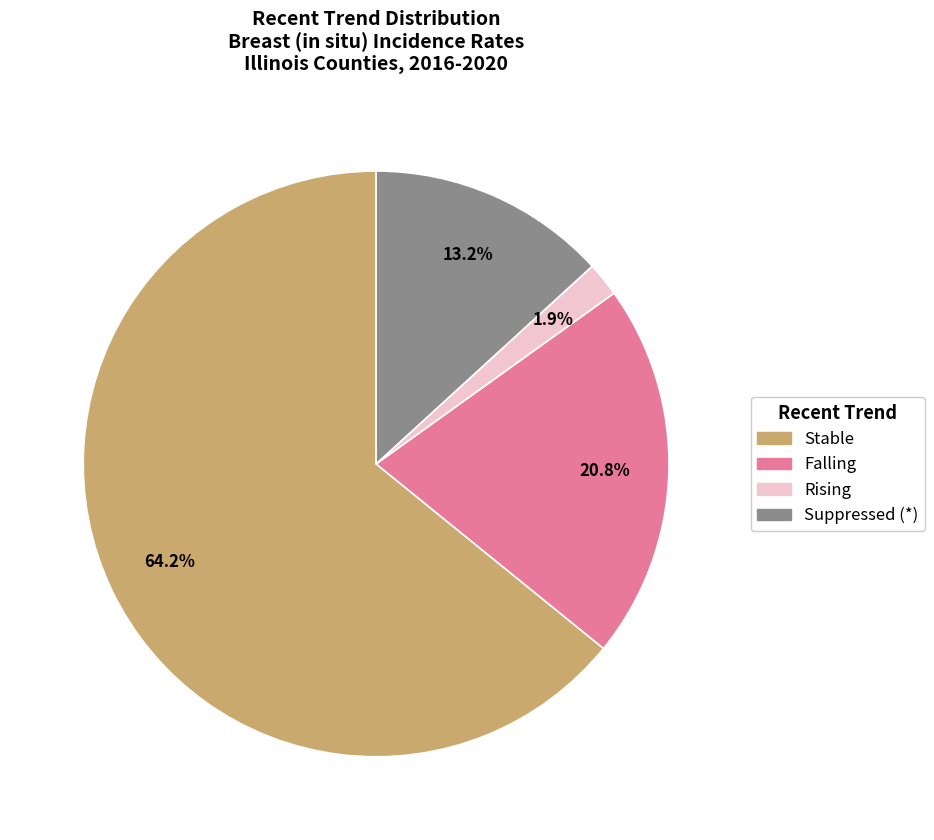

What is the smallest slice in the pie chart?

Rising